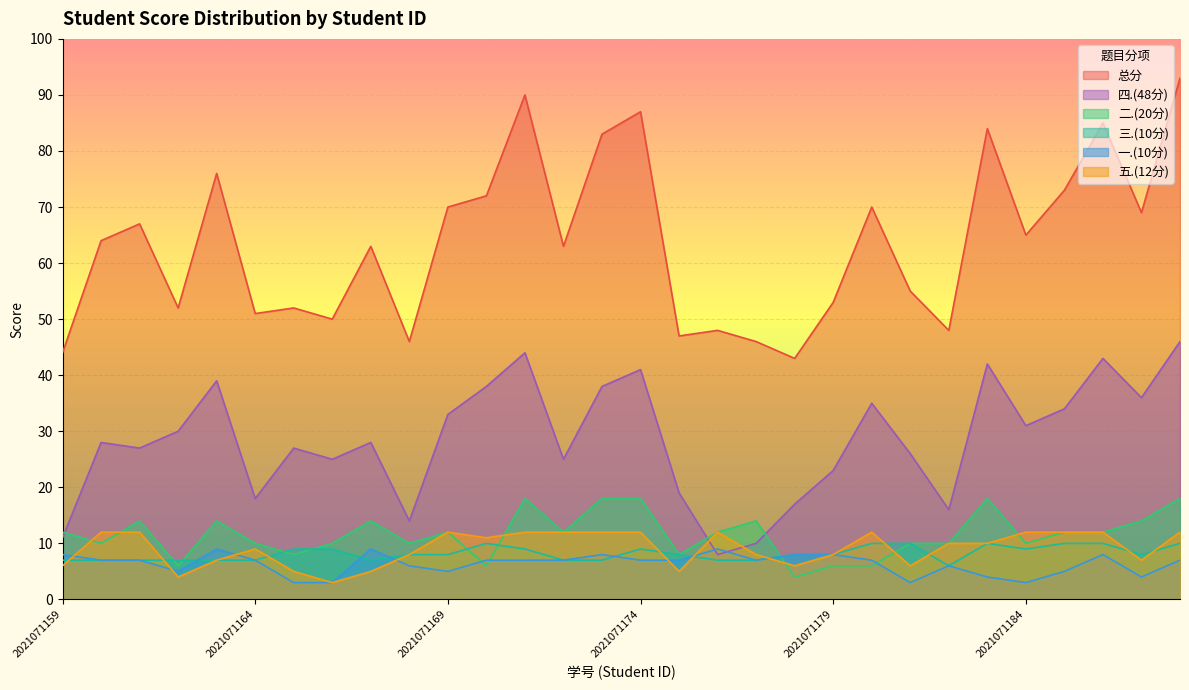

Is it true that 四.(48分) equals 15 at 2021071166?

False